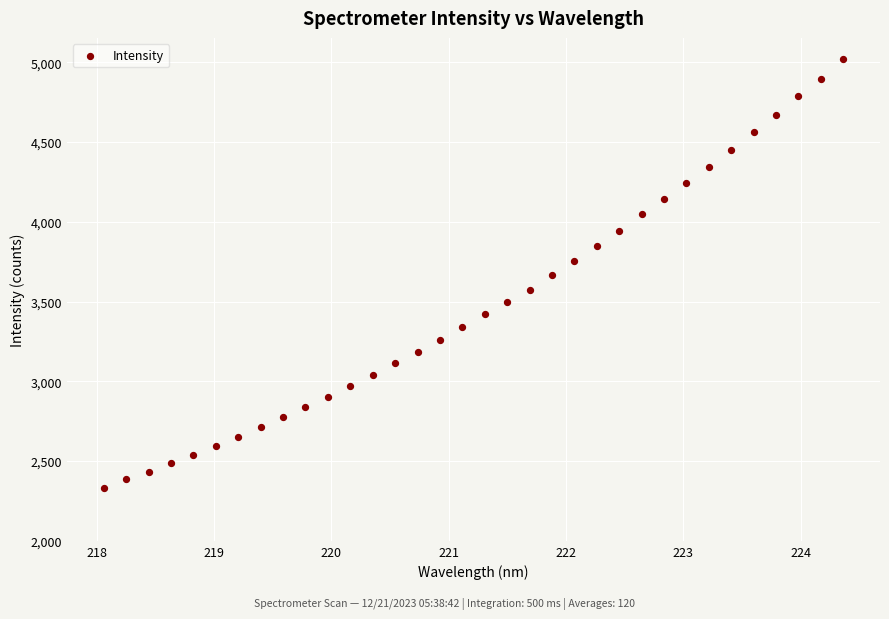

What is the range of X values (max minus min)?

6.3